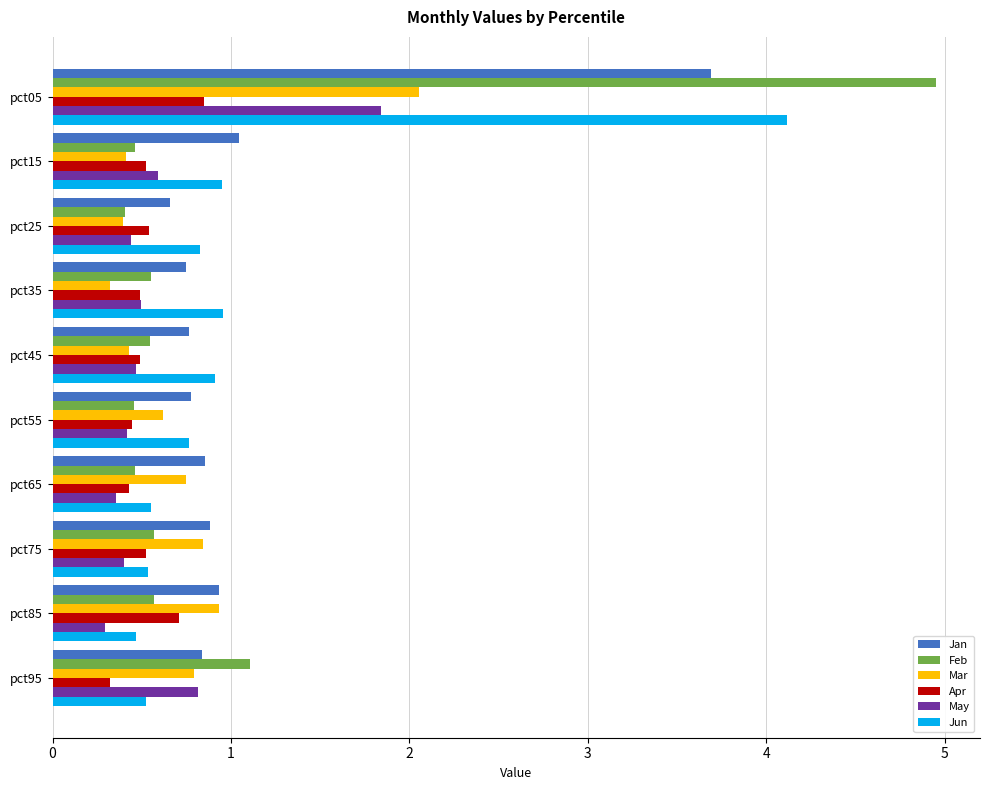

At which label is Apr closest to 0?

pct95